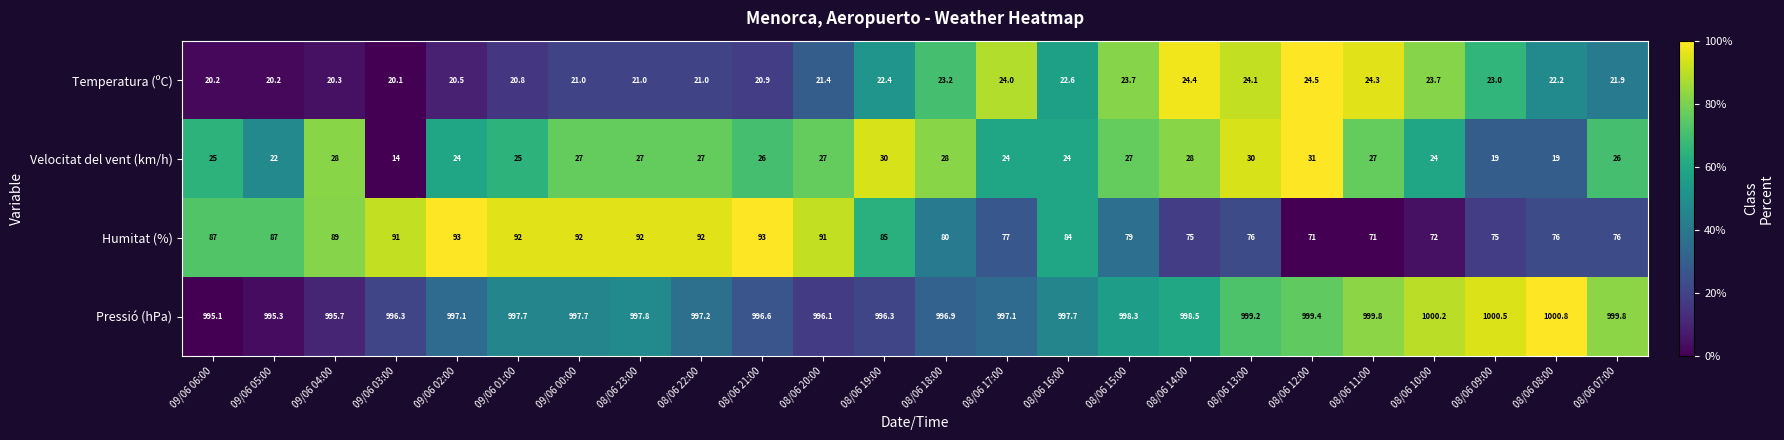

The value of Pressió (hPa) at 08/06 21:00 is 996.6. True or false?

True